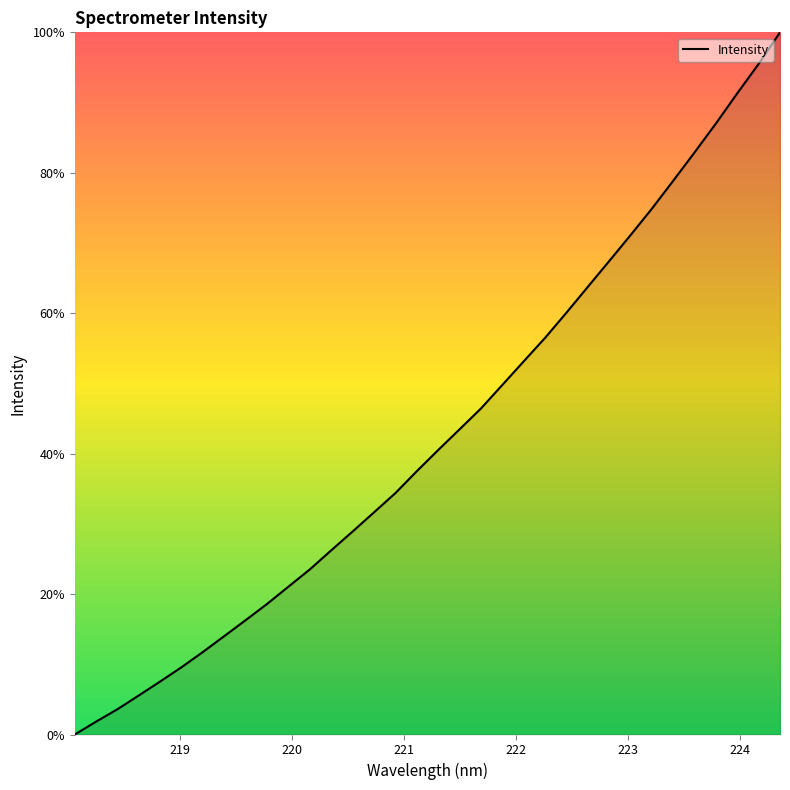

What is the difference between the maximum and minimum values?

100.0